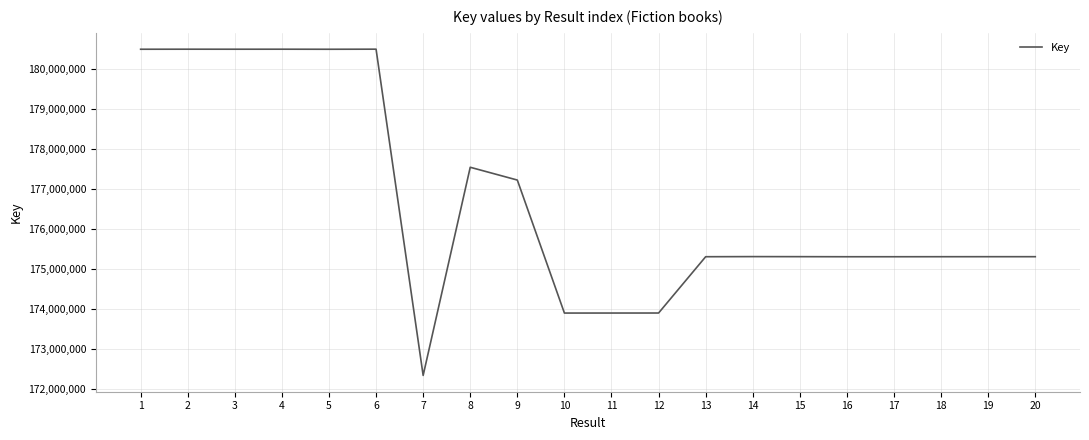

What is the difference between the values at 17 and 16?

71